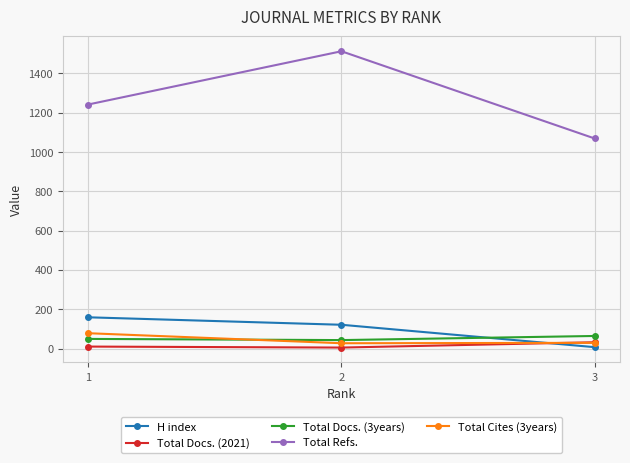

Which category has the highest value across all series?

2